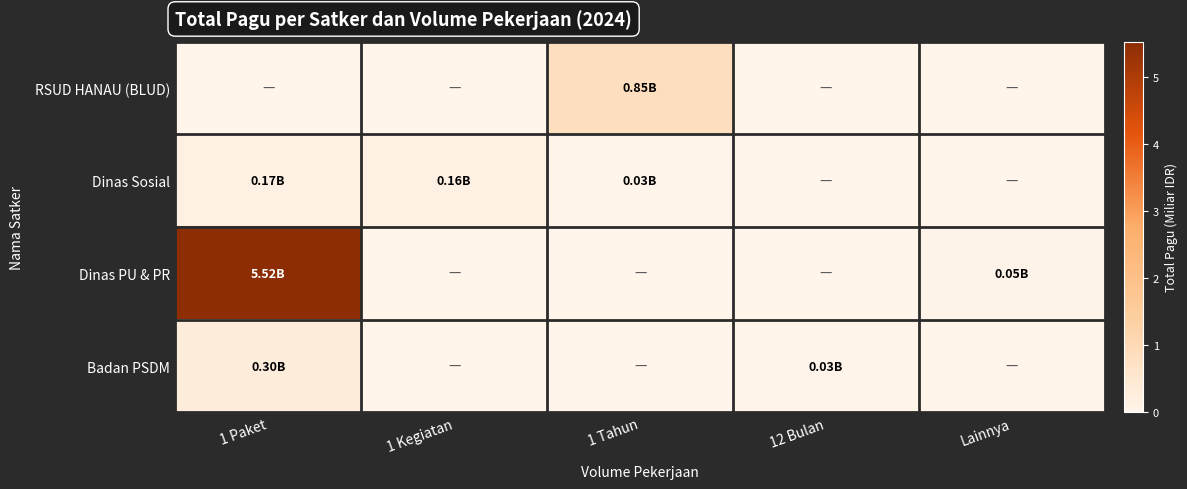

Which label corresponds to the largest value in the chart?

1 Paket